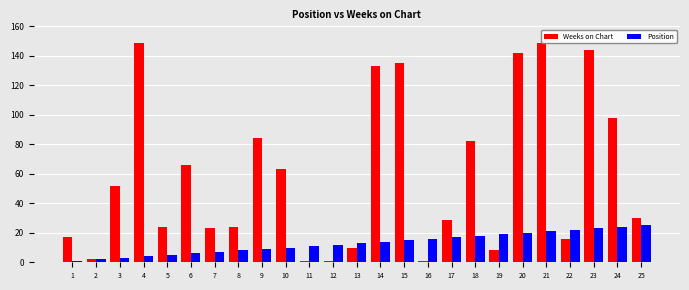

What value does the Position series have at 6, to the nearest 10?

10